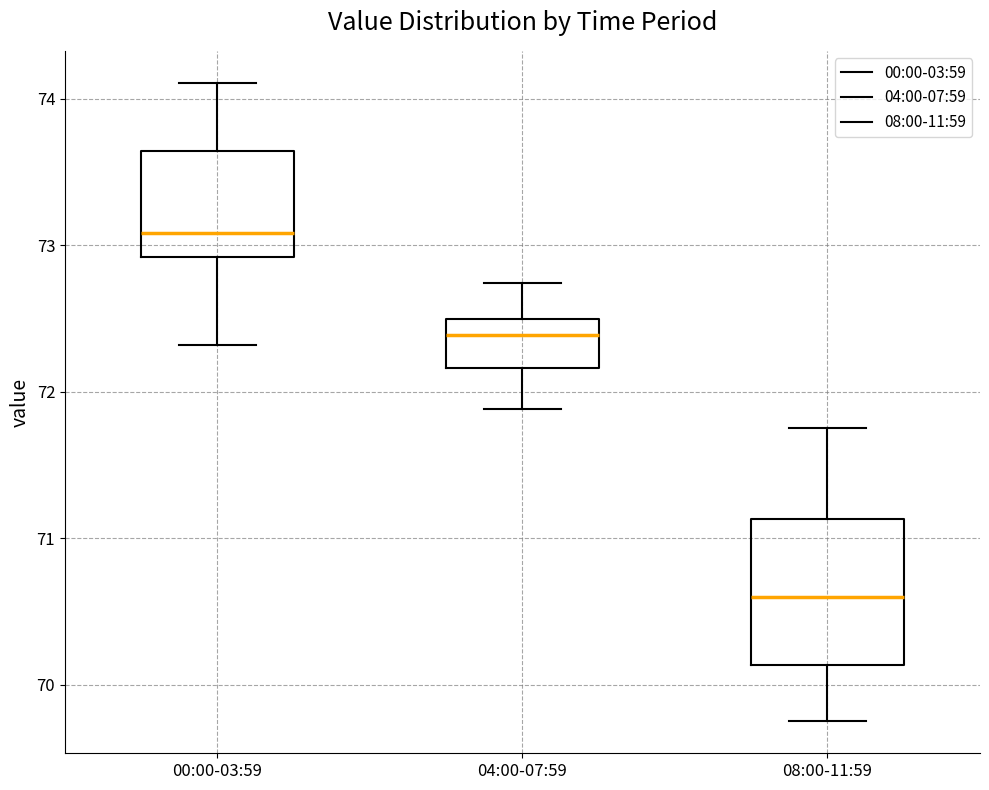

Which box has the lowest median line?

08:00-11:59